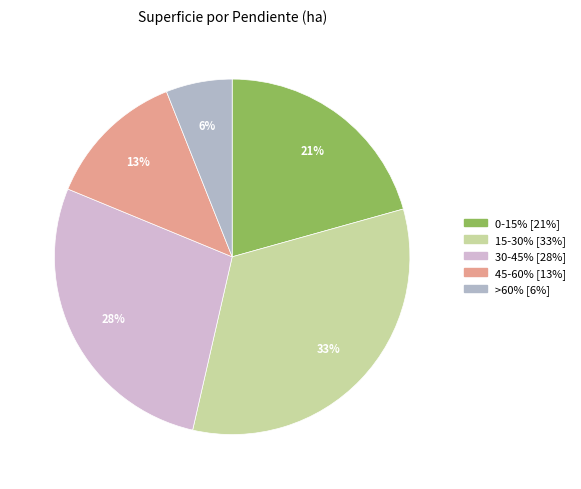

The 45-60% slice represents 13% of the pie. True or false?

True